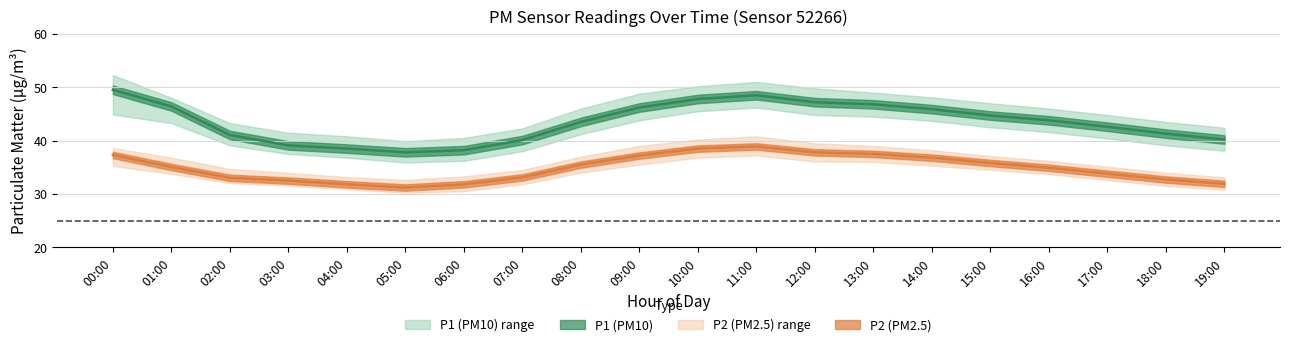

Does the chart have visible grid lines?

Yes